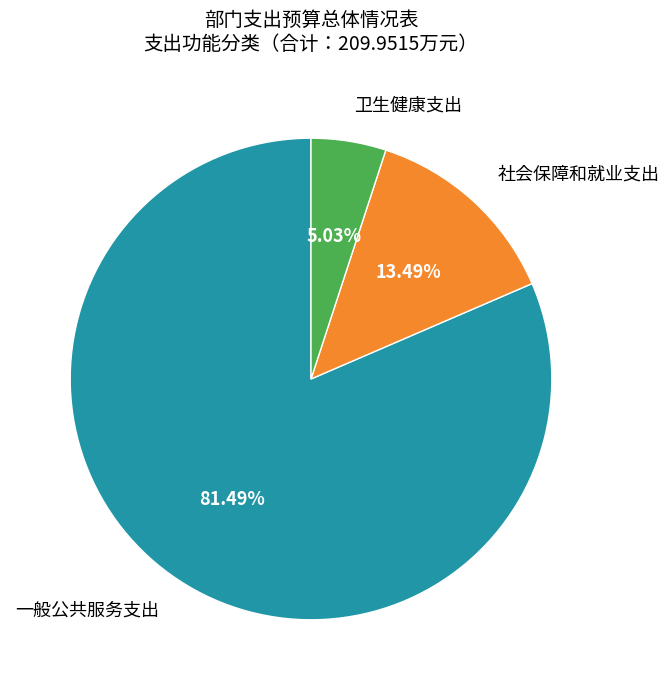

How many slices are in this pie chart?

3